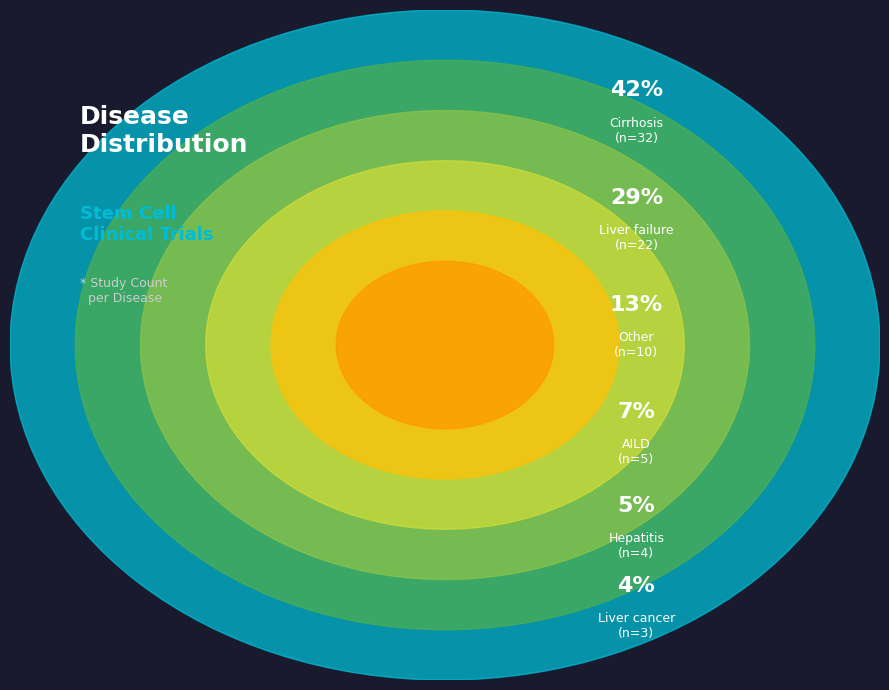

Between Other and AILD, which is larger?

Other